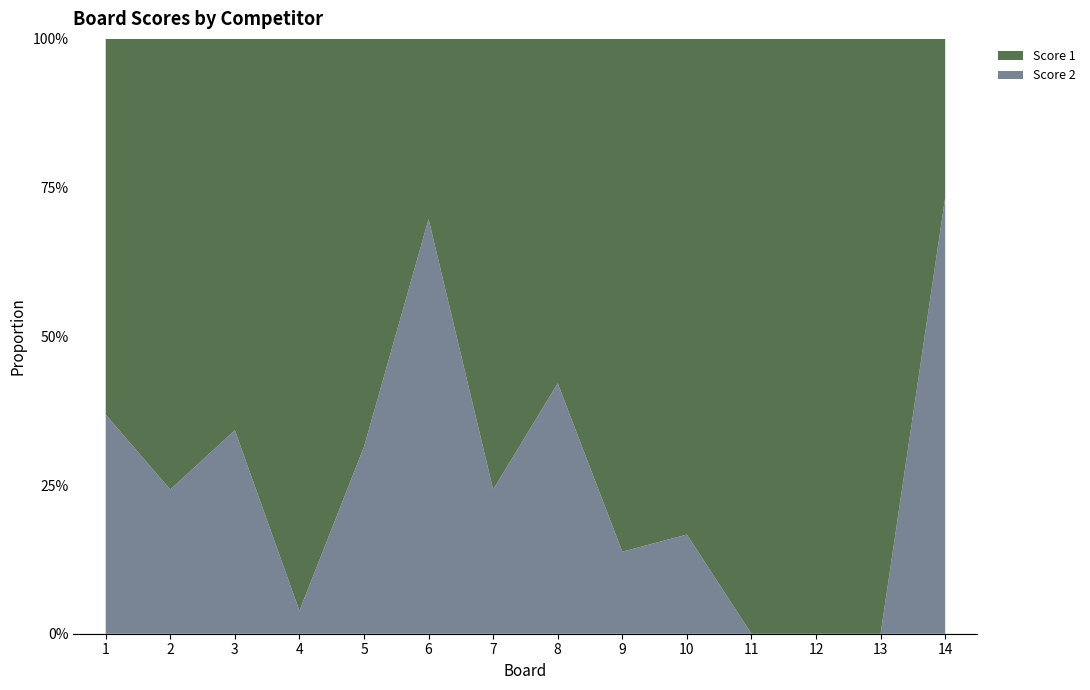

Reading left to right, what are all the values shown in this chart?

Score 1: 1=24	2=25	3=25	4=25	5=24	6=10	7=25	8=11	9=25	10=15	11=16	12=25	13=16	14=8
Score 2: 1=14	2=8	3=13	4=1	5=11	6=23	7=8	8=8	9=4	10=3	11=0	12=0	13=0	14=22